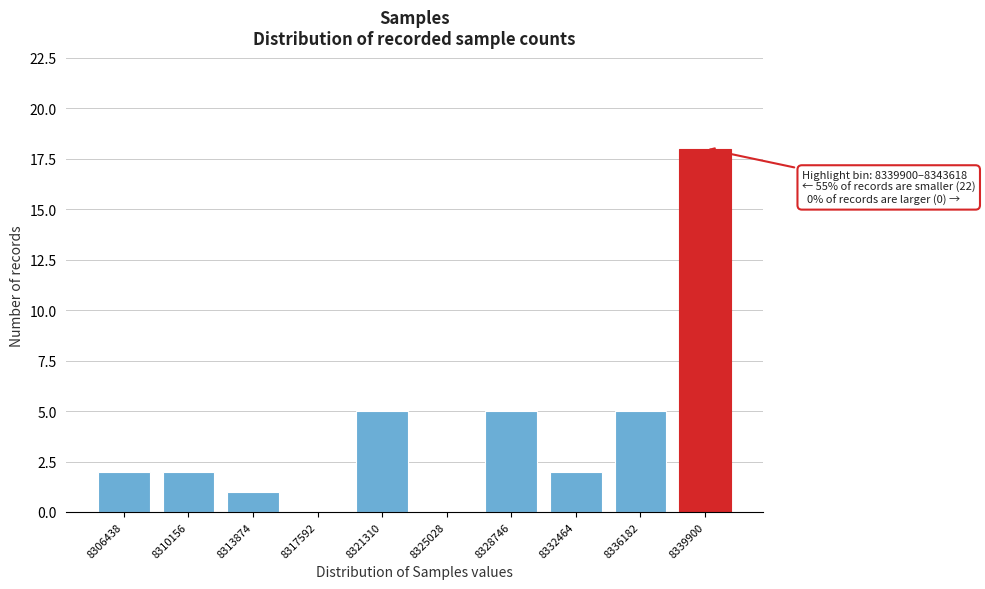

Reading left to right, transcribe all the data shown in this chart.

8306438=2	8310156=2	8313874=1	8317592=0	8321310=5	8325028=0	8328746=5	8332464=2	8336182=5	8339900=18